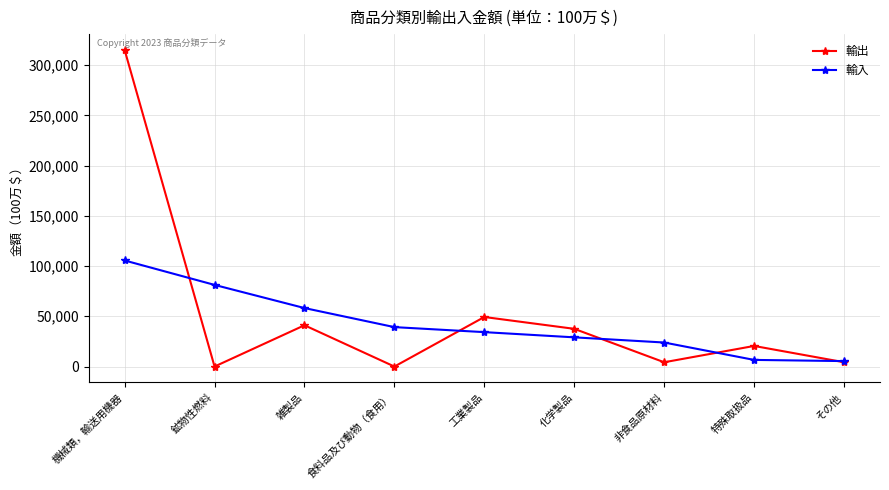

What is the value of the 輸出 point at the 9th from the left?

4299